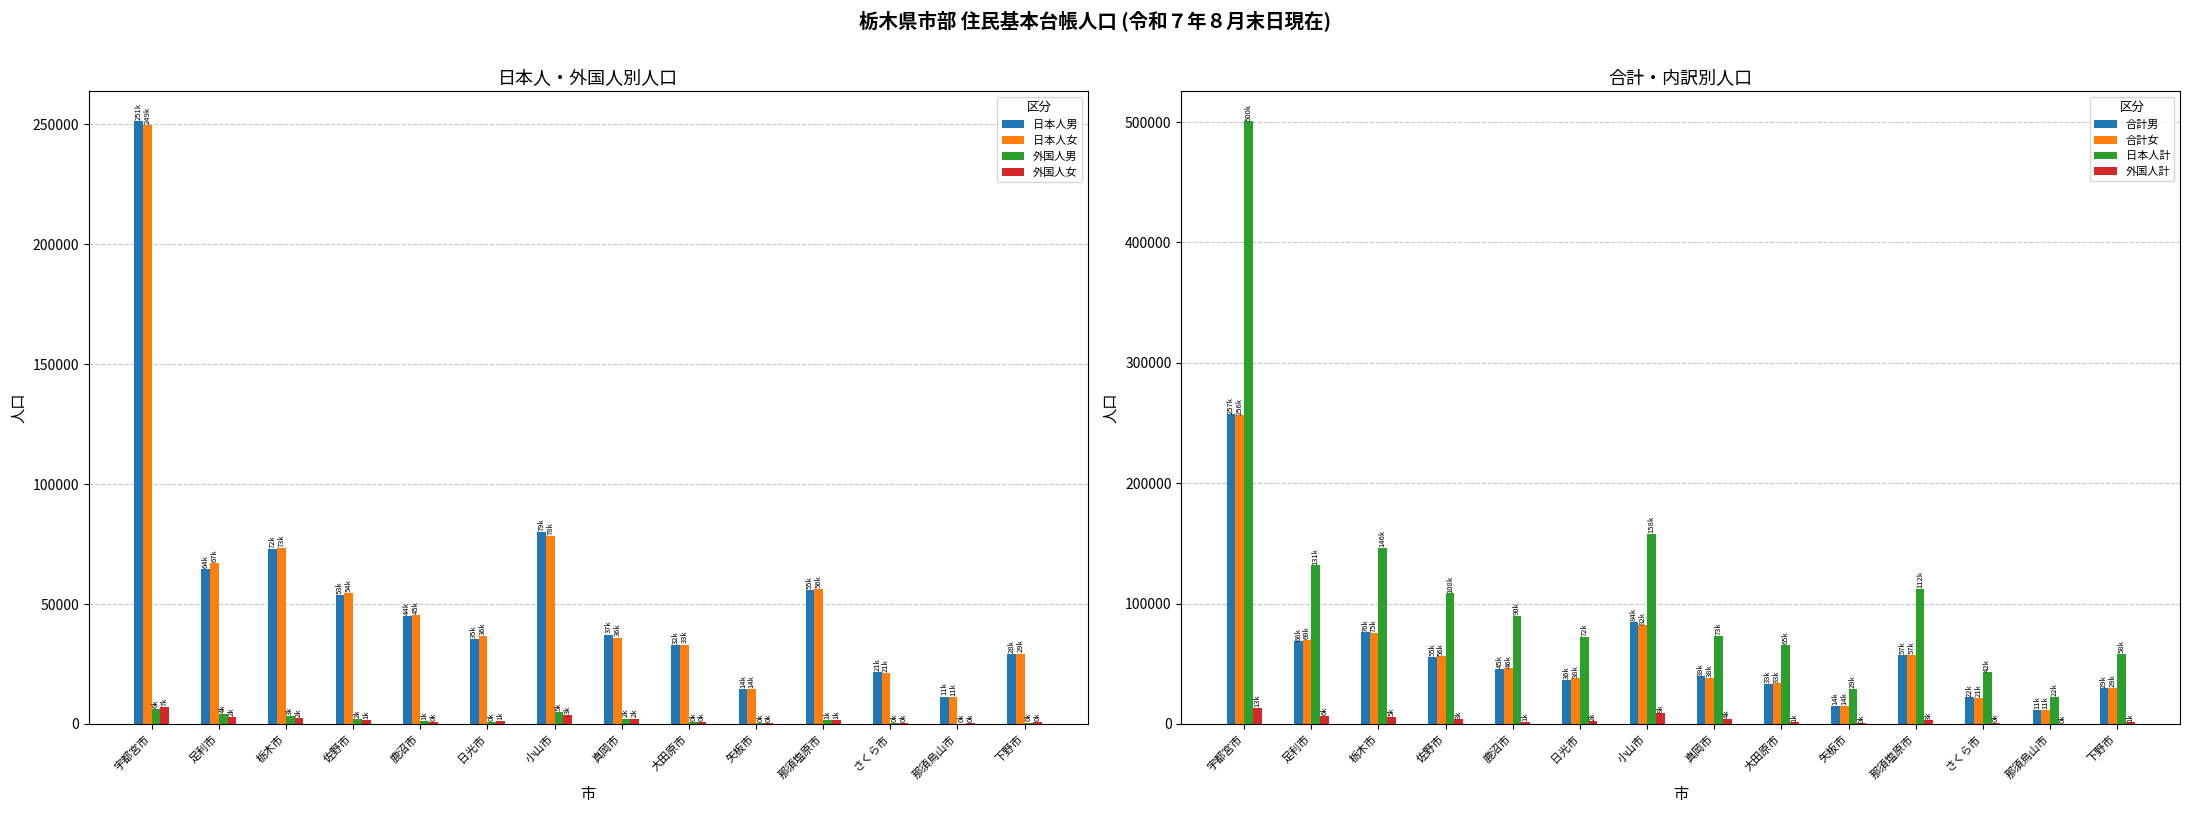

At which label does 日本人女 reach its peak?

宇都宮市